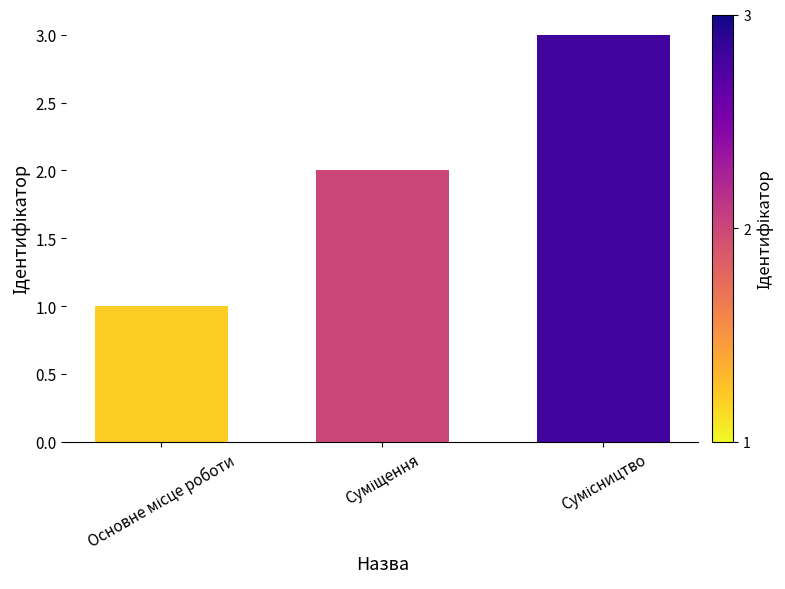

Does the chart contain stacked bars?

No